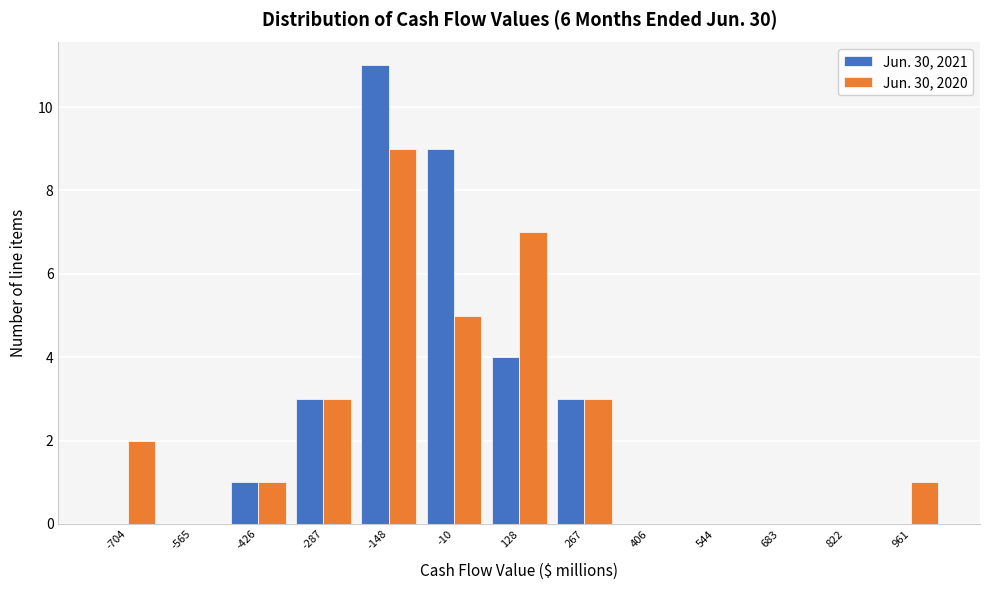

Reading left to right, transcribe all the data shown in this chart.

Jun. 30, 2021: -704=0	-565=0	-426=1	-287=3	-148=11	-10=9	128=4	267=3	406=0	544=0	683=0	822=0	961=0
Jun. 30, 2020: -704=2	-565=0	-426=1	-287=3	-148=9	-10=5	128=7	267=3	406=0	544=0	683=0	822=0	961=1